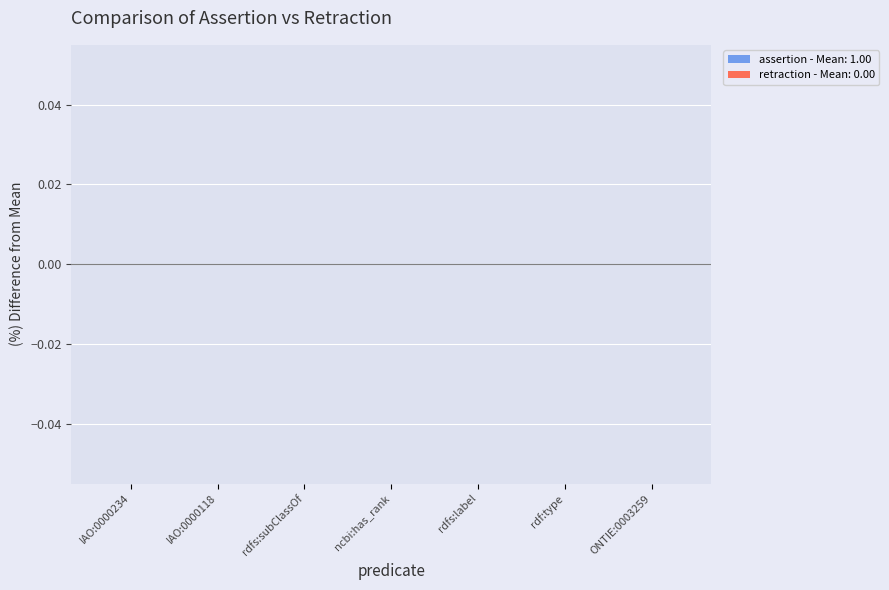

What is the total value across all series at IAO:0000118?

1